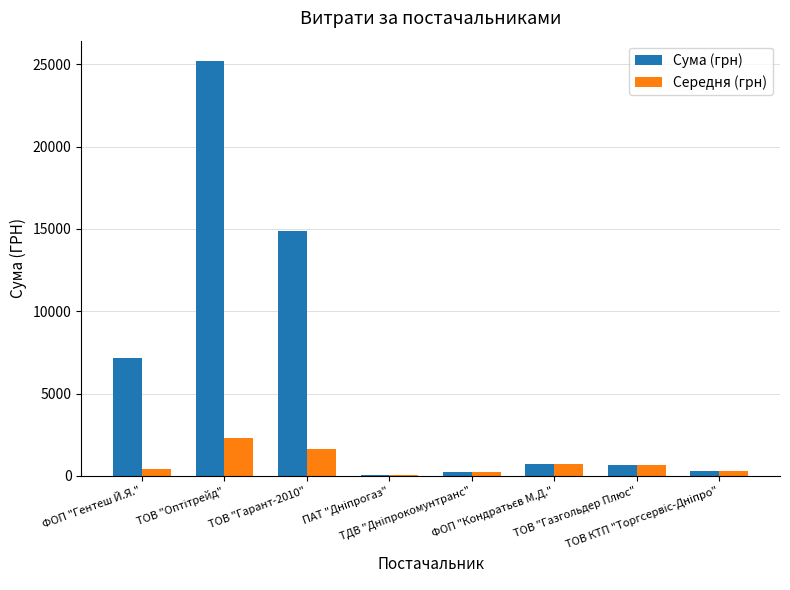

What is the sum of all Середня (грн) values?

6318.9